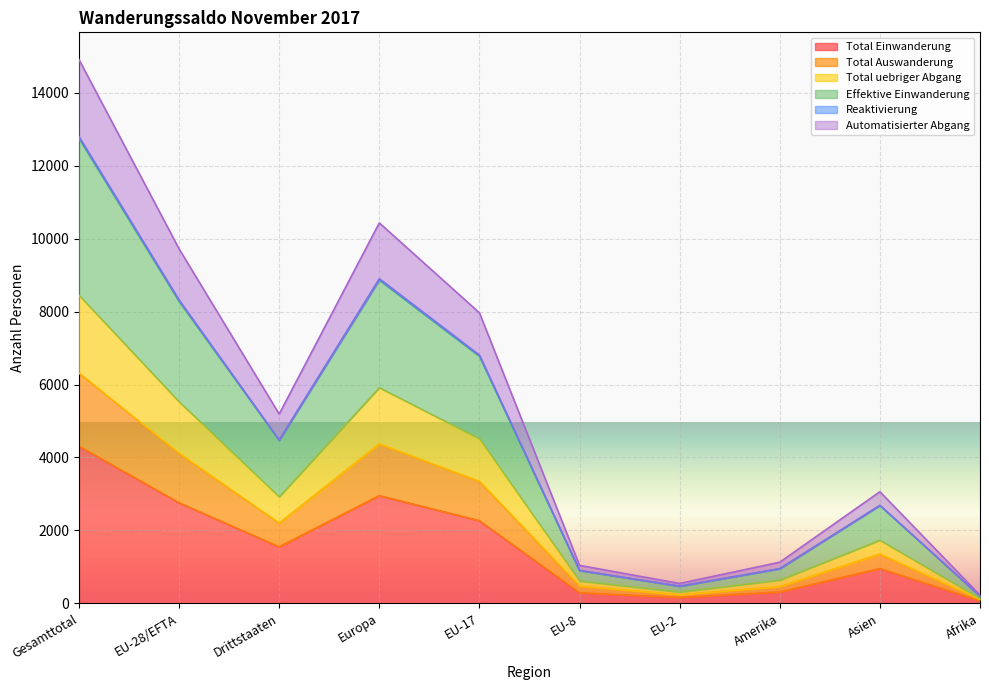

At which label does Total Einwanderung reach its peak?

Gesamttotal